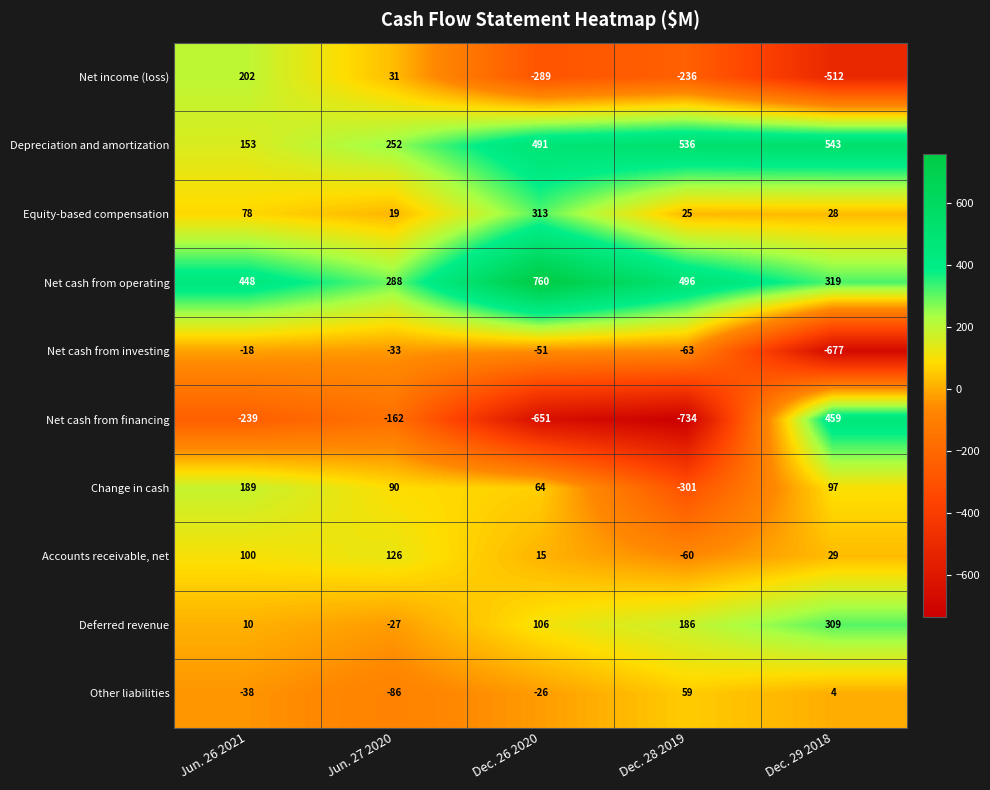

Which series changed the most between Dec. 26 2020 and Dec. 29 2018?

Net cash from financing